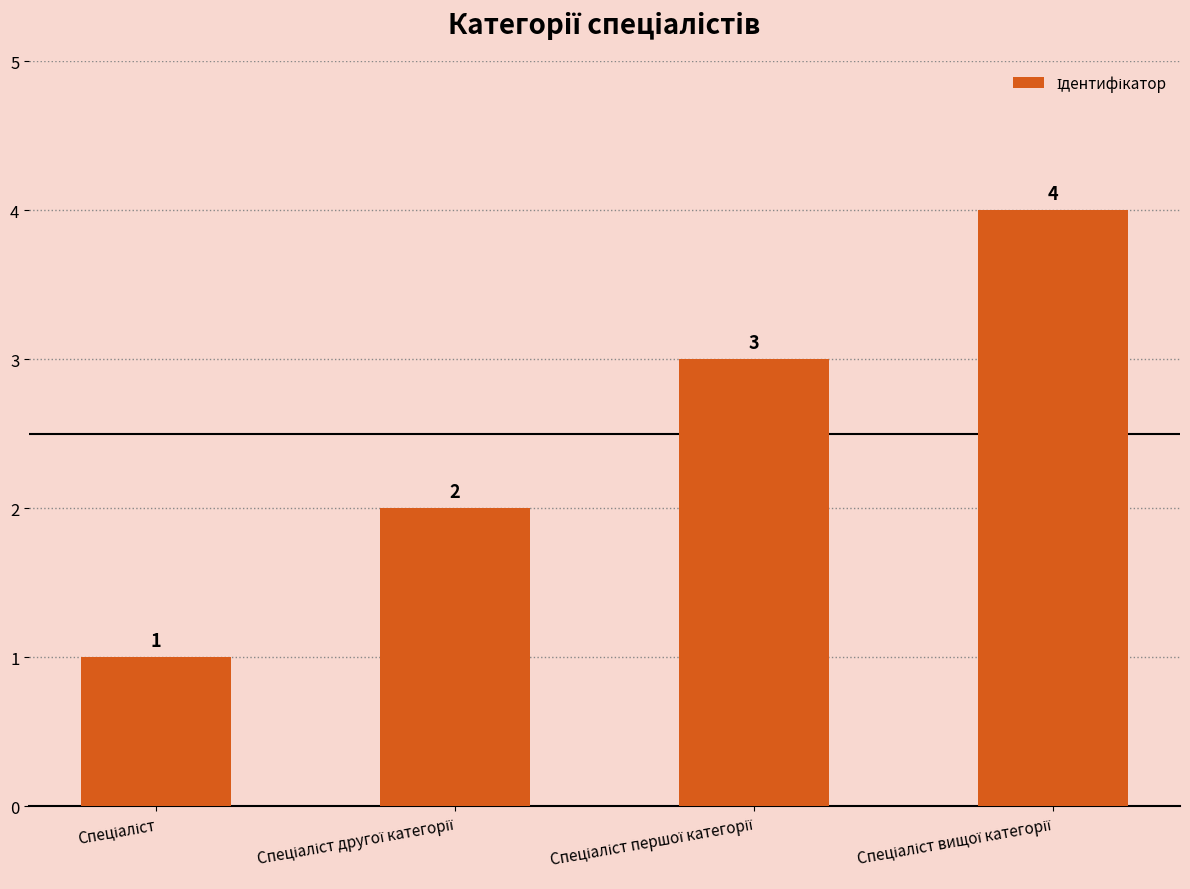

What is the greatest value displayed?

4